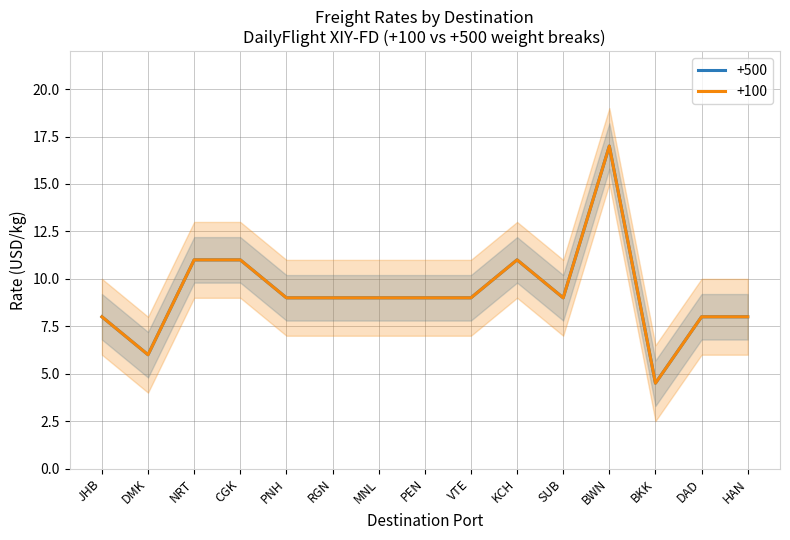

True or false: +100 has a value of 9.0 at MNL.

True